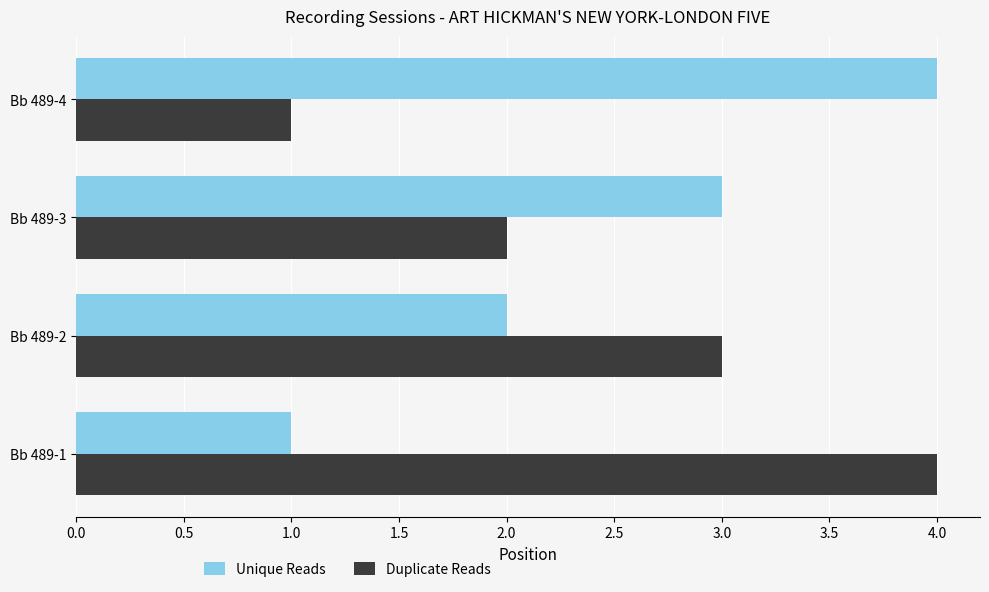

Is it true that Unique Reads equals 3 at Bb 489-3?

True